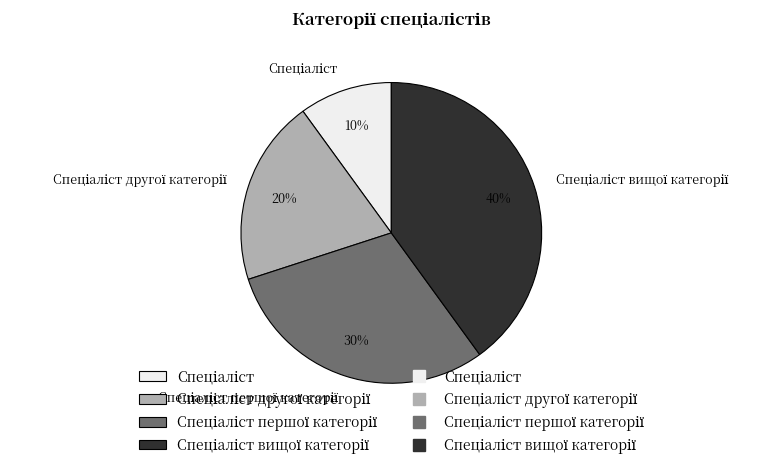

To the nearest percent, what is the difference between the largest and smallest slice percentages?

30%